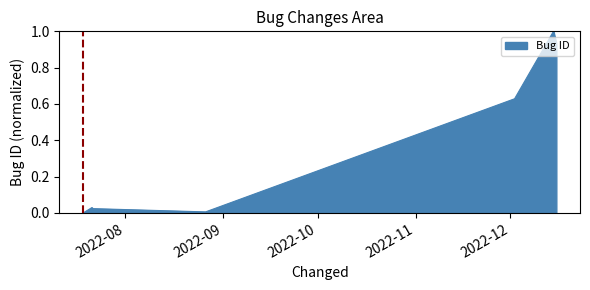

What is the greatest value displayed?

1.0